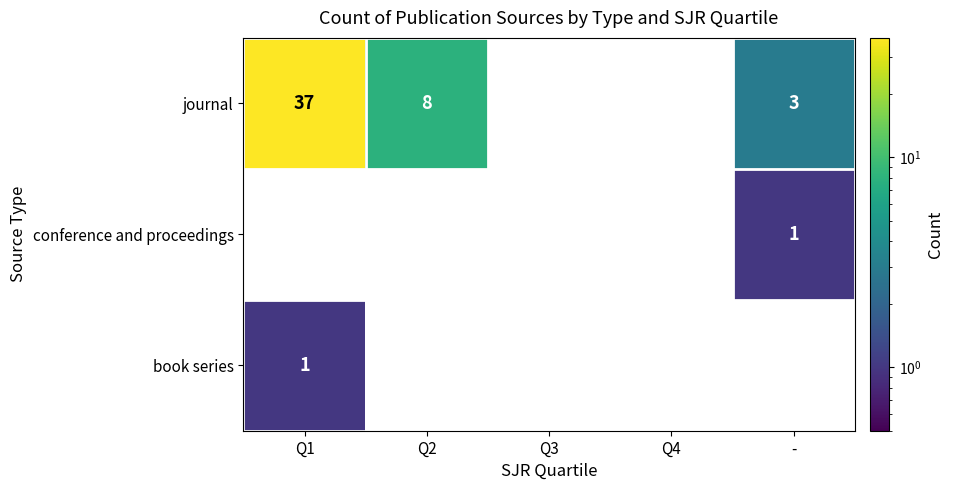

Reading left to right, what are all the values shown in this chart?

journal: 37	8	0	0	3
conference and proceedings: 0	0	0	0	1
book series: 1	0	0	0	0